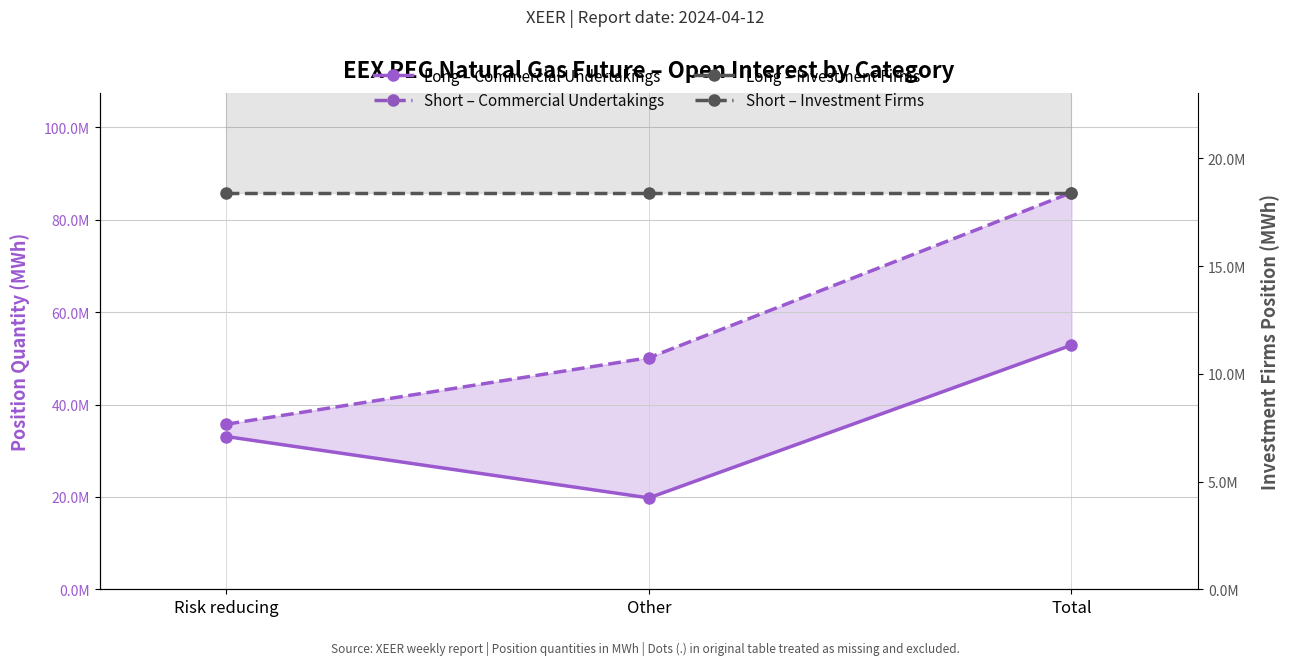

What value does the Long – Commercial Undertakings series have at Other, to the nearest 50?

19785150